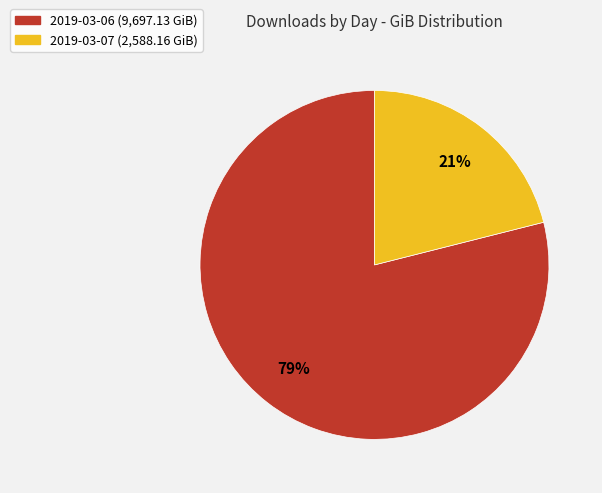

To the nearest percent, what is the difference between the largest and smallest slice percentages?

58%